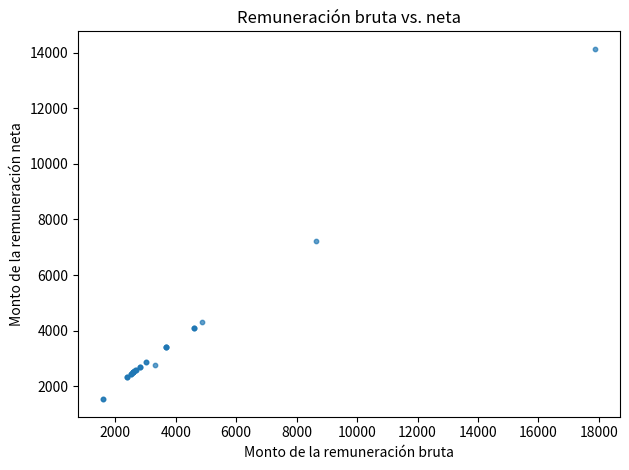

What Y value in the scatter plot is closest to 7836?

7214